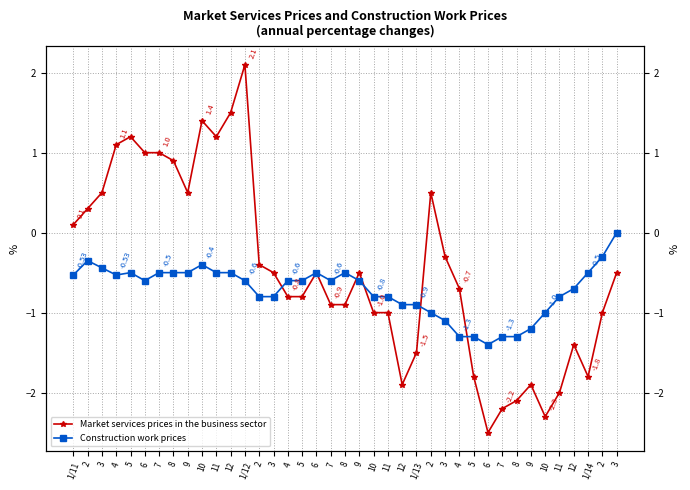

What is the value of the Construction work prices point at the 36th from the left?

-0.5